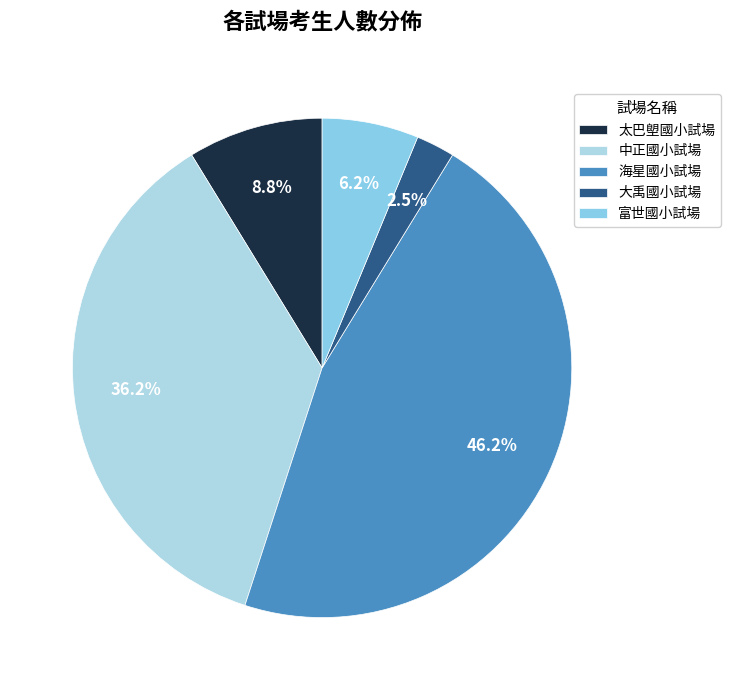

To the nearest percent, what is the difference between the 大禹國小試場 and 中正國小試場 slice percentages?

34%